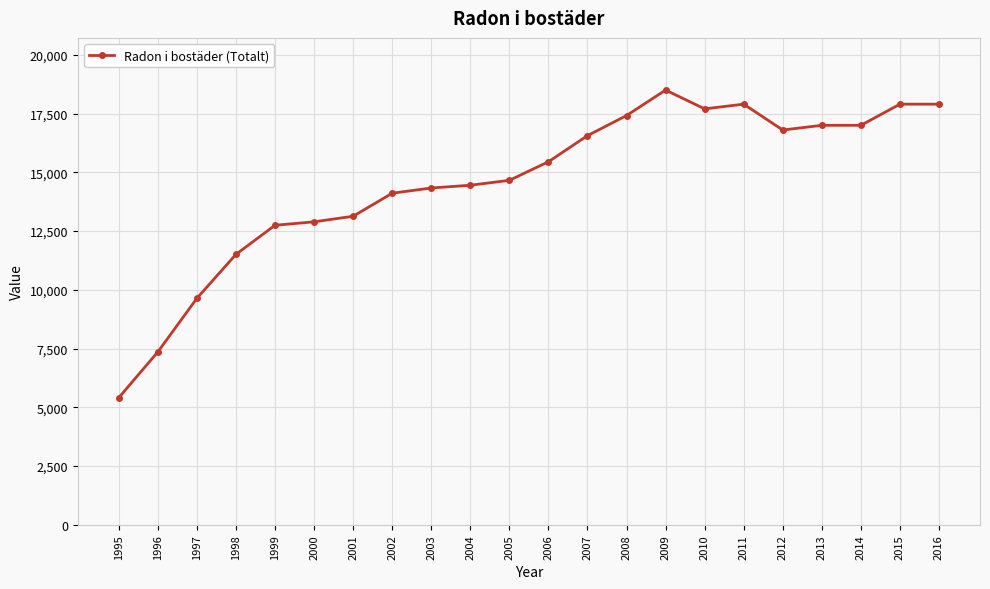

Which has a higher value, 2008 or 1999?

2008